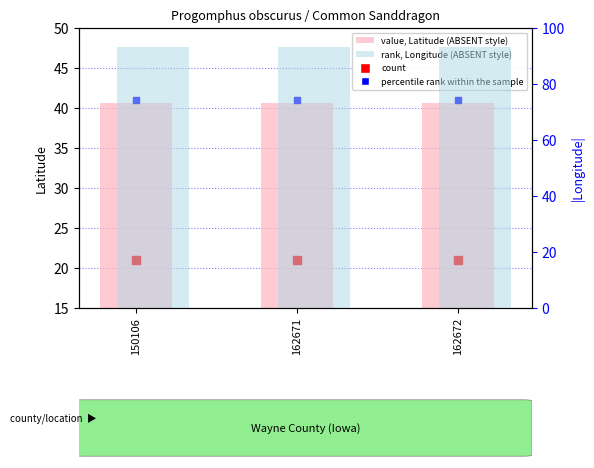

Which series has the widest spread of Y values?

value, Latitude (like ABSENT)